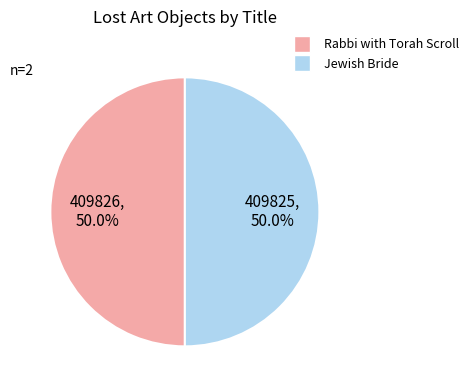

To the nearest percent, what portion does Jewish Bride represent?

50%